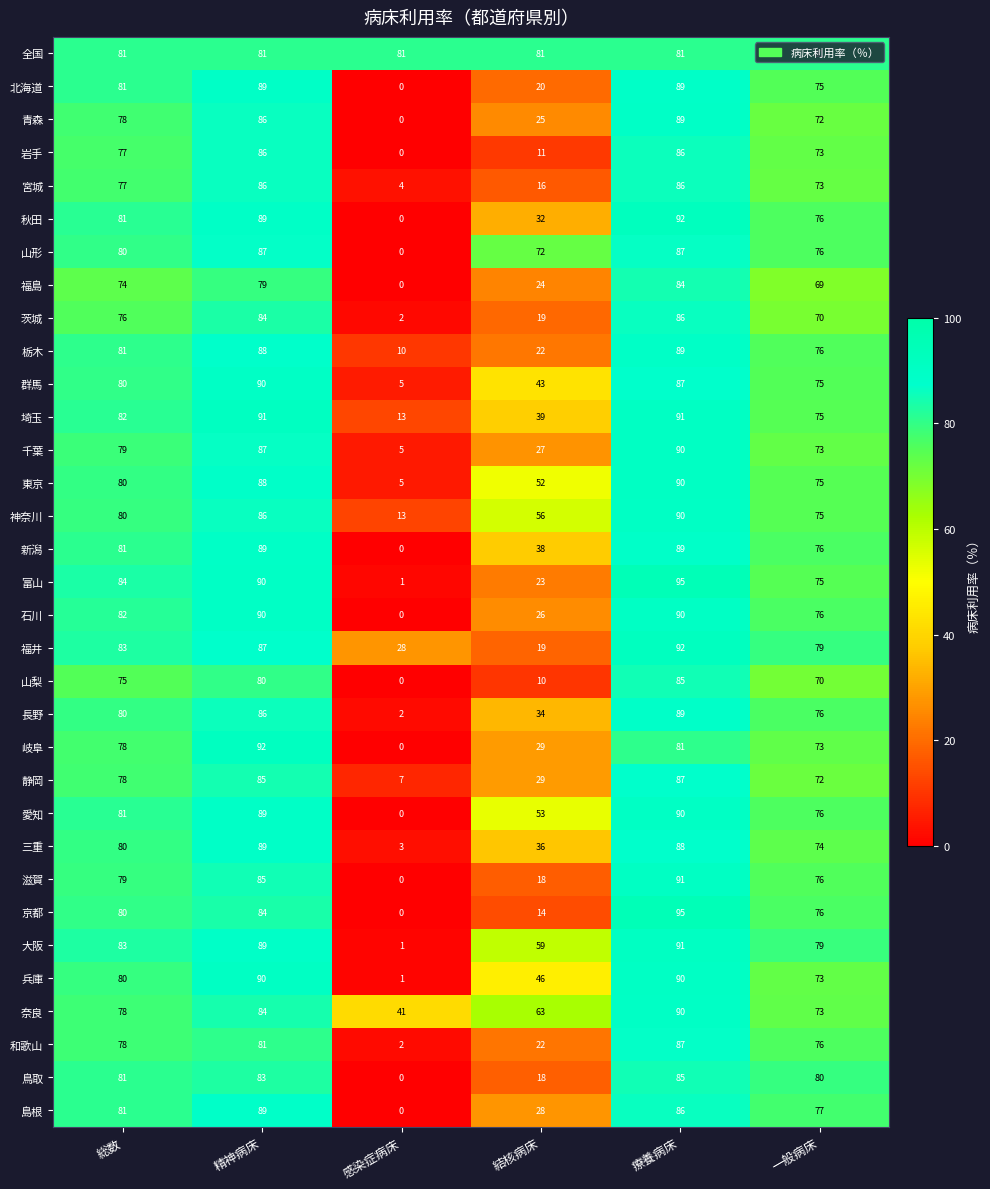

What is the greatest value displayed?

95